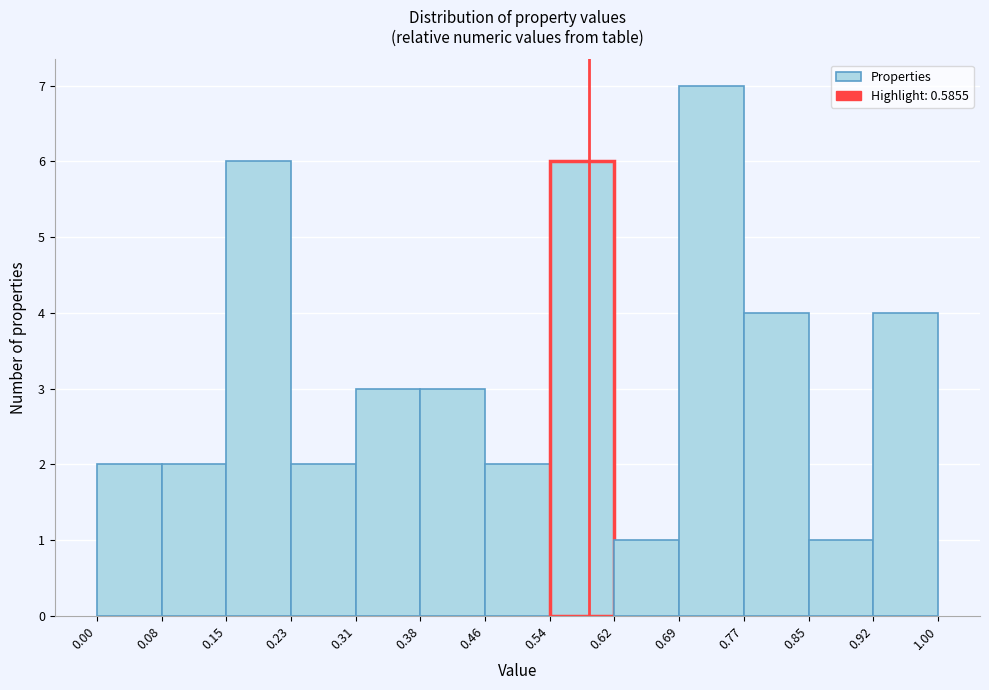

Reading left to right, transcribe this chart: for each bar, give the range it covers on the x-axis and its height. The values are not printed on the chart, so give them approximately, as read against the axis.

0.00 to 0.08: 2
0.08 to 0.15: 2
0.15 to 0.23: 6
0.23 to 0.31: 2
0.31 to 0.38: 3
0.38 to 0.46: 3
0.46 to 0.54: 2
0.54 to 0.62: 6
0.62 to 0.69: 1
0.69 to 0.77: 7
0.77 to 0.85: 4
0.85 to 0.92: 1
0.92 to 1.00: 4